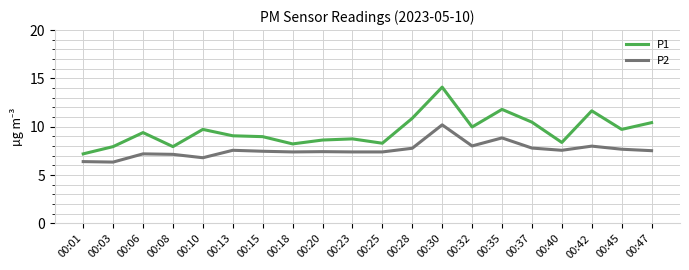

List the series in order of their peak value, lowest first.

P2, P1